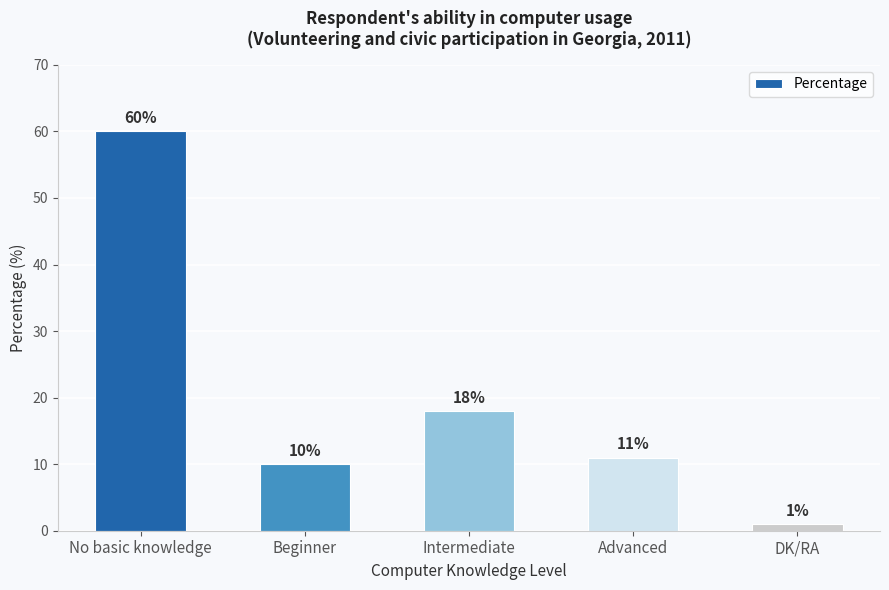

How many series are shown in this chart?

1